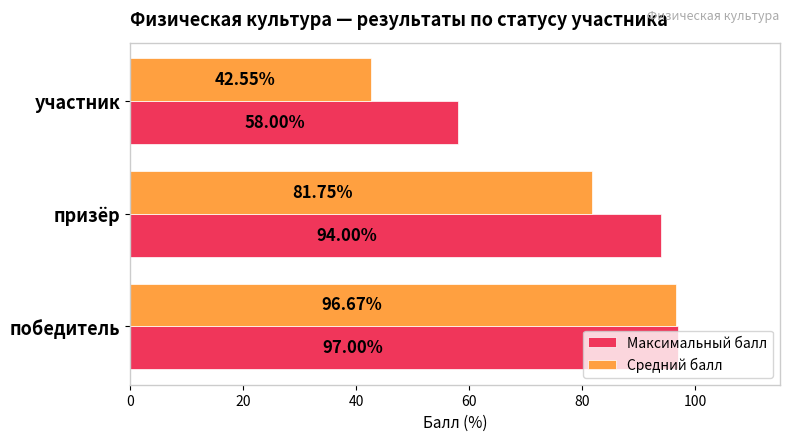

Between победитель and участник, which series saw the biggest shift?

Средний балл